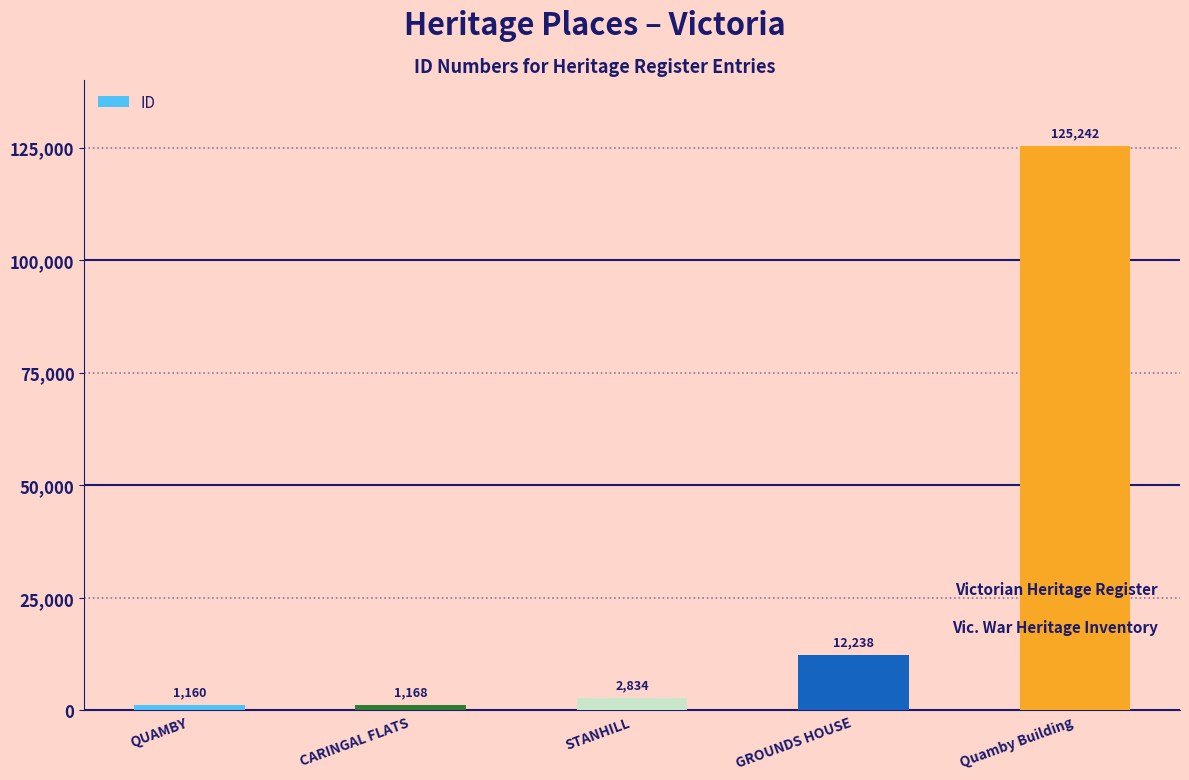

Rank the categories by value from lowest to highest.

QUAMBY, CARINGAL FLATS, STANHILL, GROUNDS HOUSE, Quamby Building